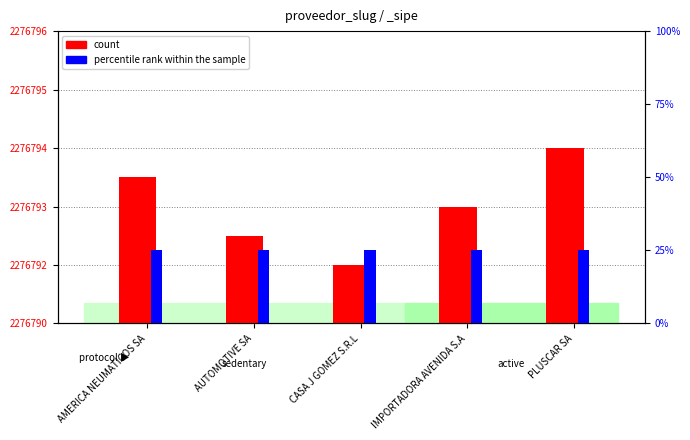

What position from the right is PLUSCAR SA?

1